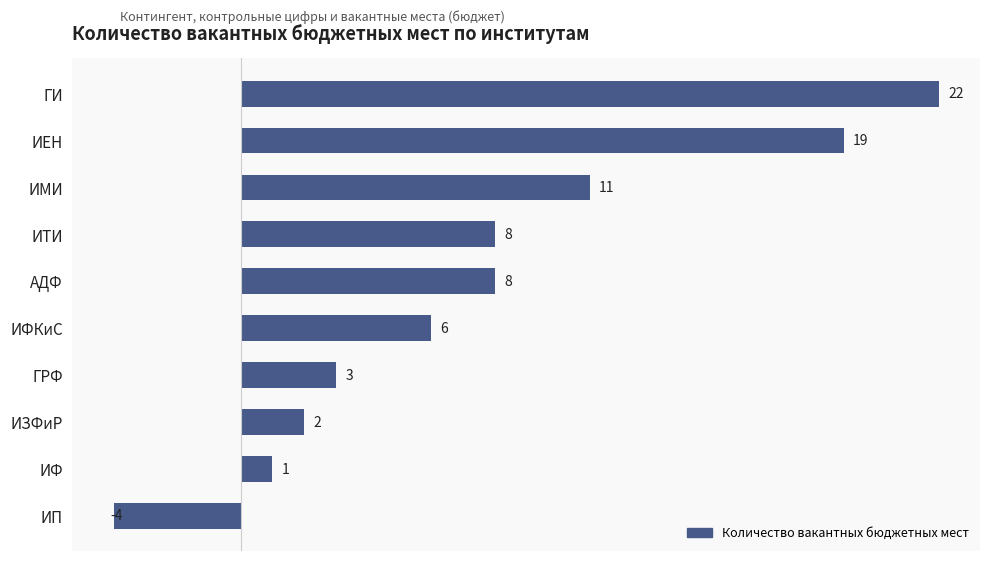

What is the difference between the maximum and minimum values?

26